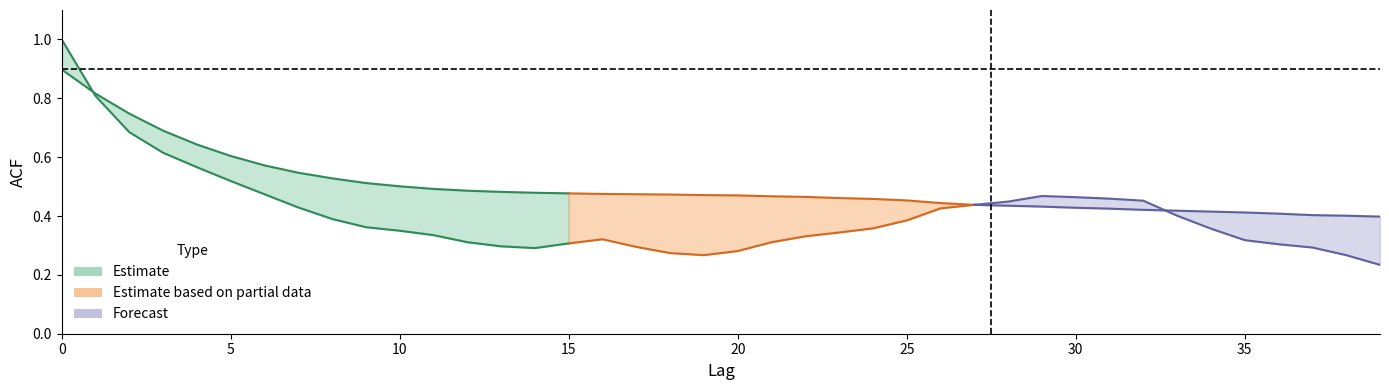

The acf_li series shows 0.9 at 2. True or false?

False